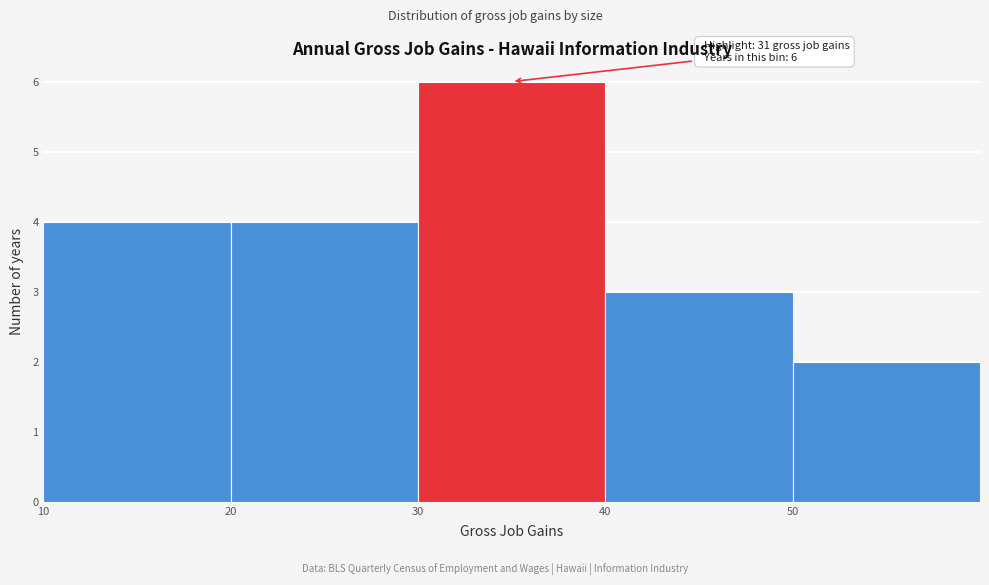

Which range on the x-axis has the tallest bar?

30 to 40